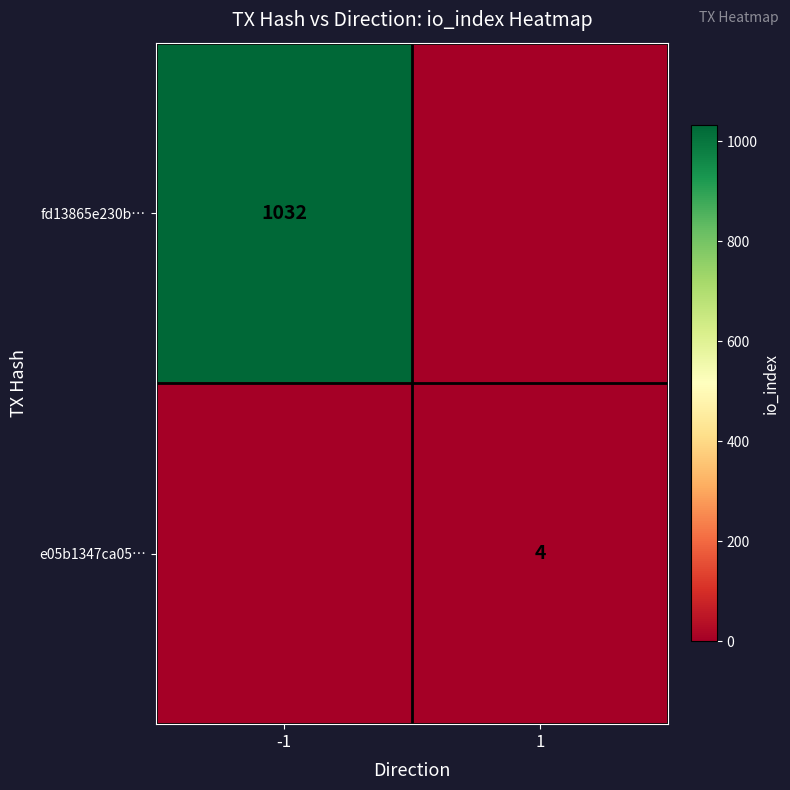

The e05b1347ca05… series shows 4 at 1. True or false?

True